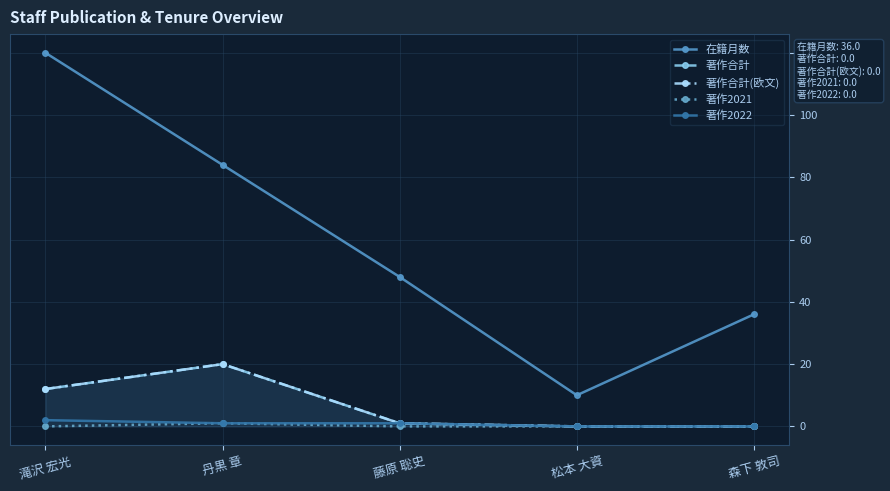

List the series in order of their peak value, highest first.

在籍月数, 著作合計, 著作合計(欧文), 著作2022, 著作2021